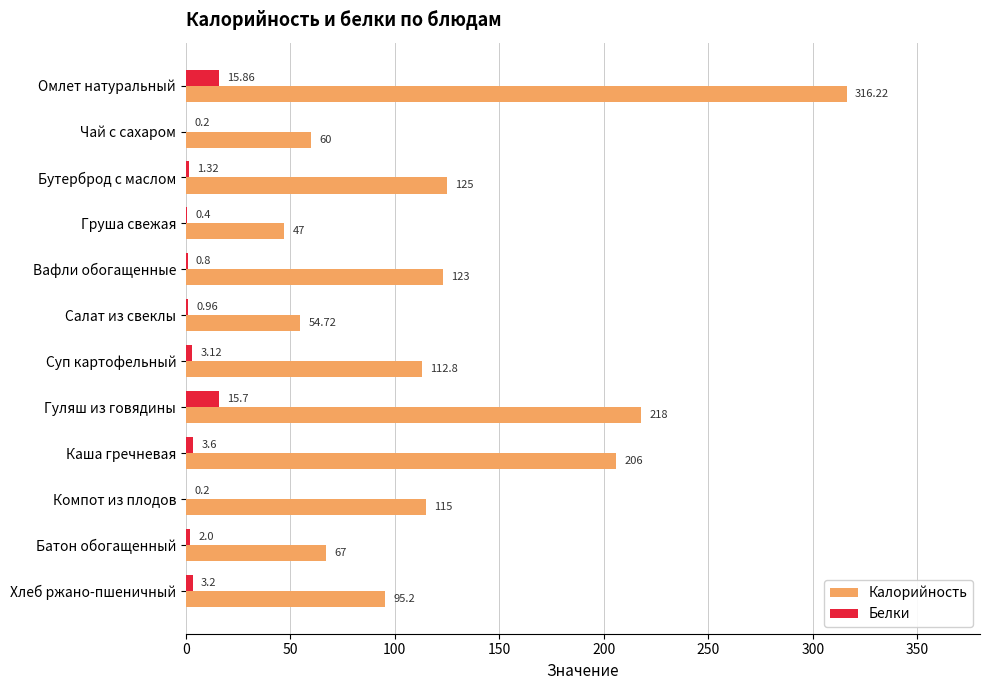

At which label does Калорийность reach its peak?

Омлет натуральный